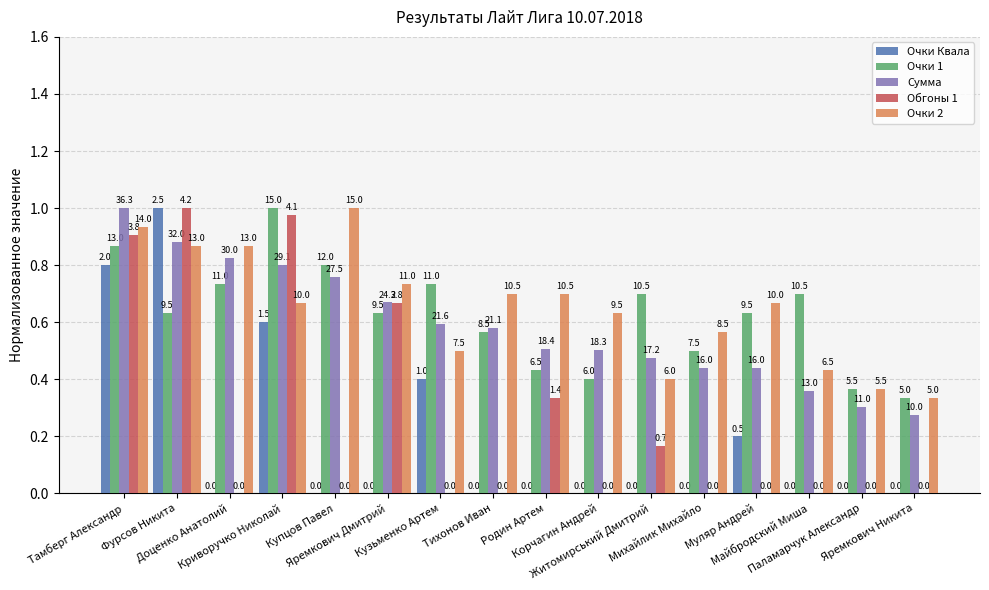

List the series in order of their peak value, lowest first.

Очки Квала, Очки 1, Сумма, Обгоны 1, Очки 2